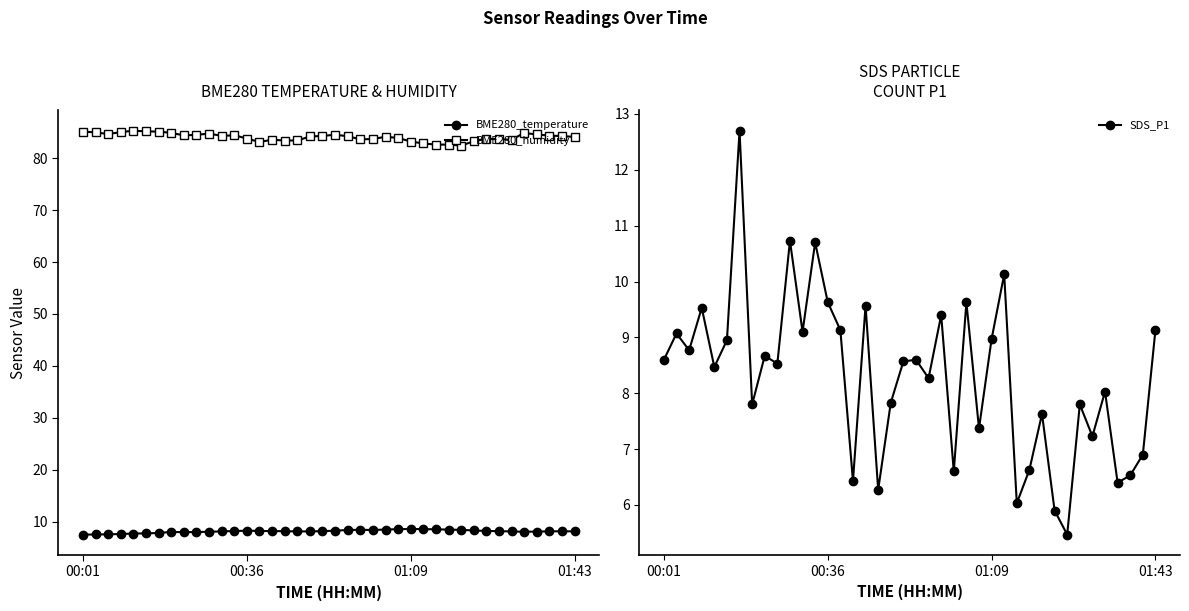

Where does the BME280_humidity series first go above 84?

00:01